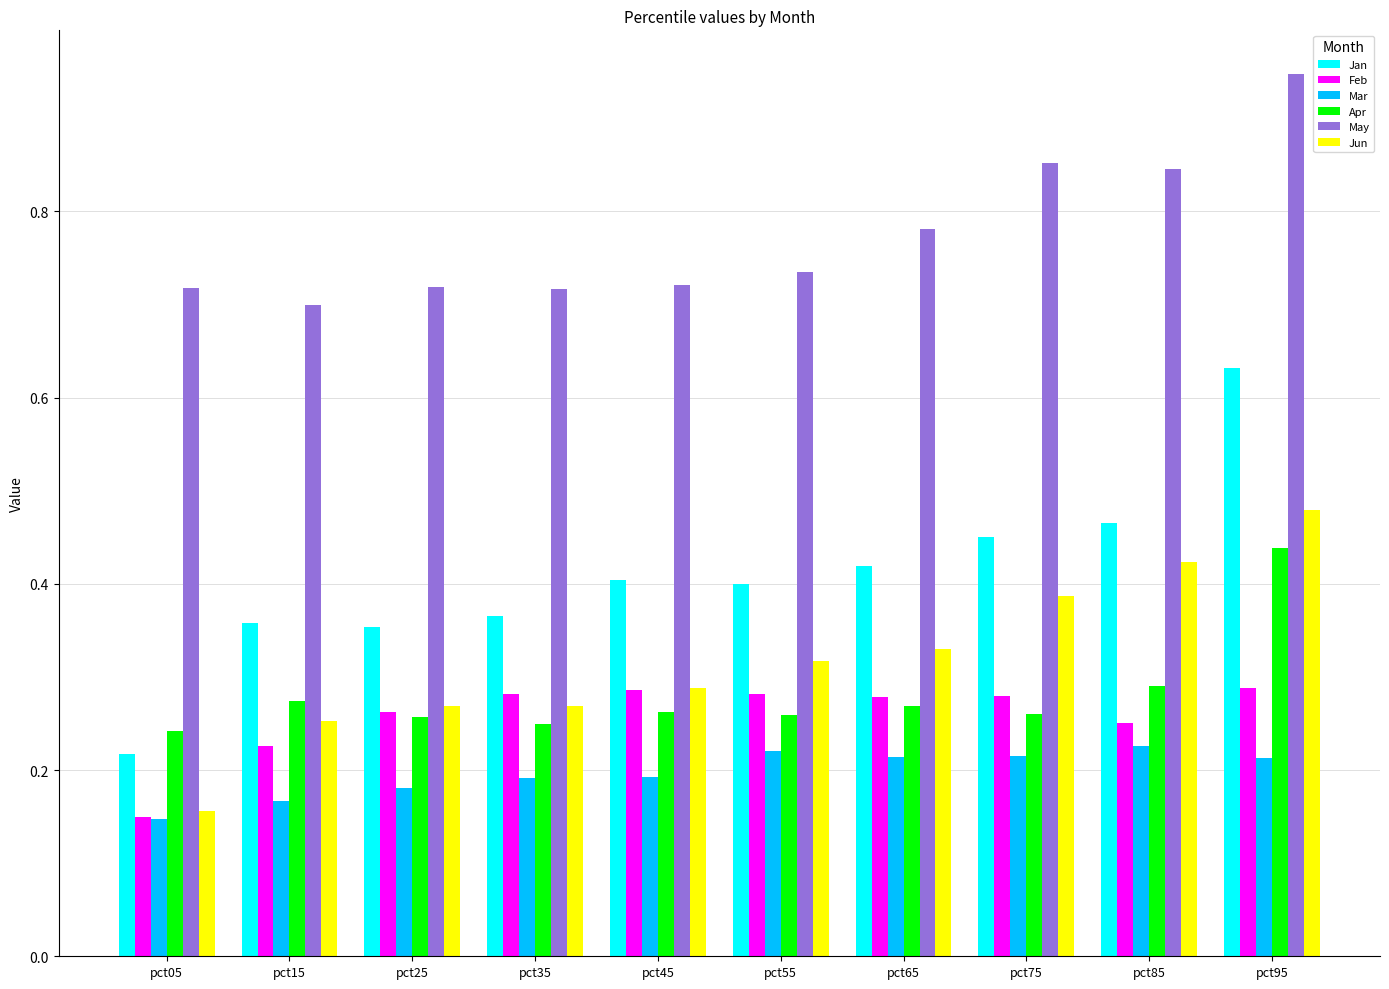

The Mar series shows 0.1 at pct15. True or false?

False